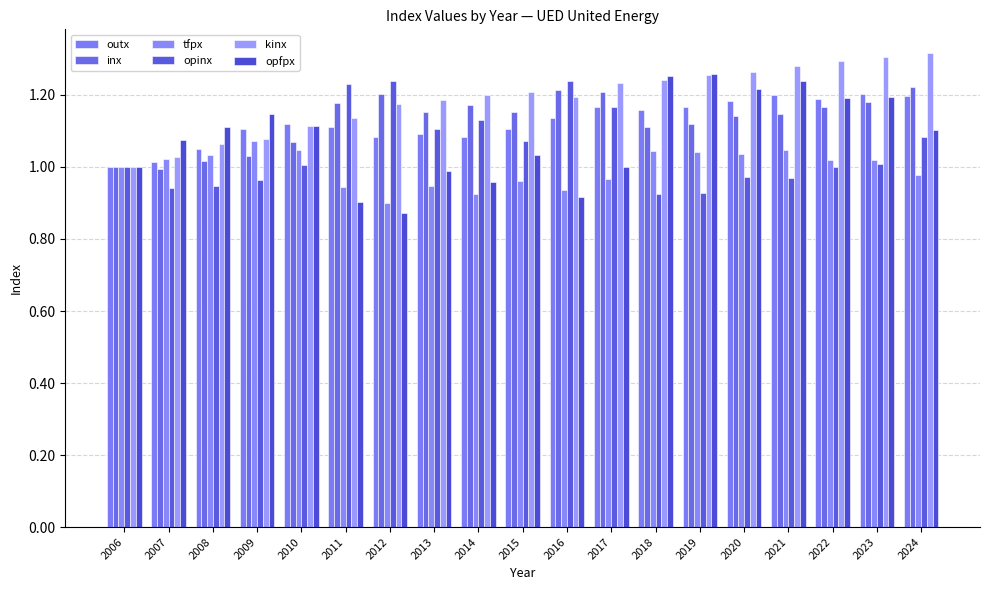

Which has a higher value, 2014 or 2007?

2014